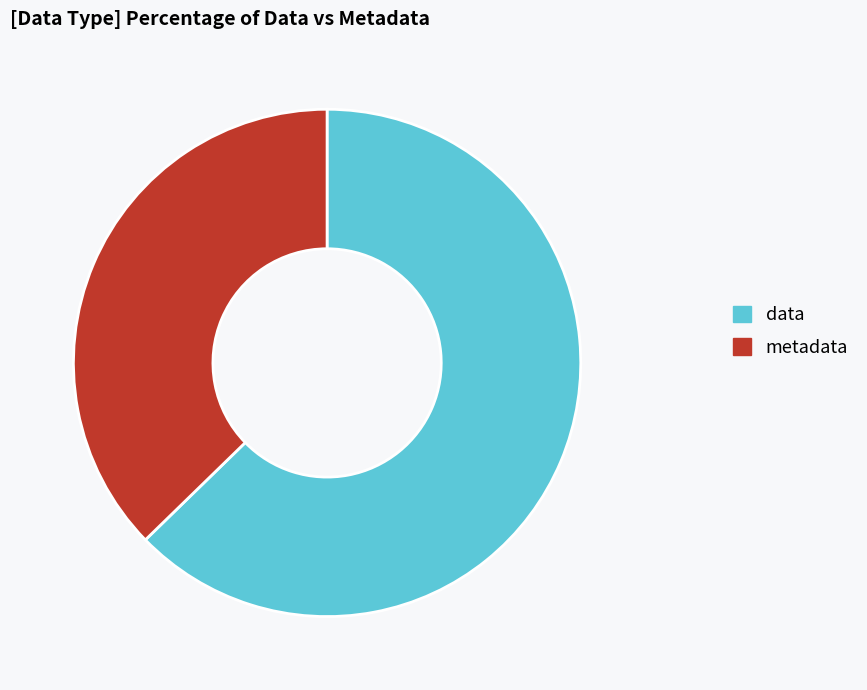

Which has a higher value, data or metadata?

data